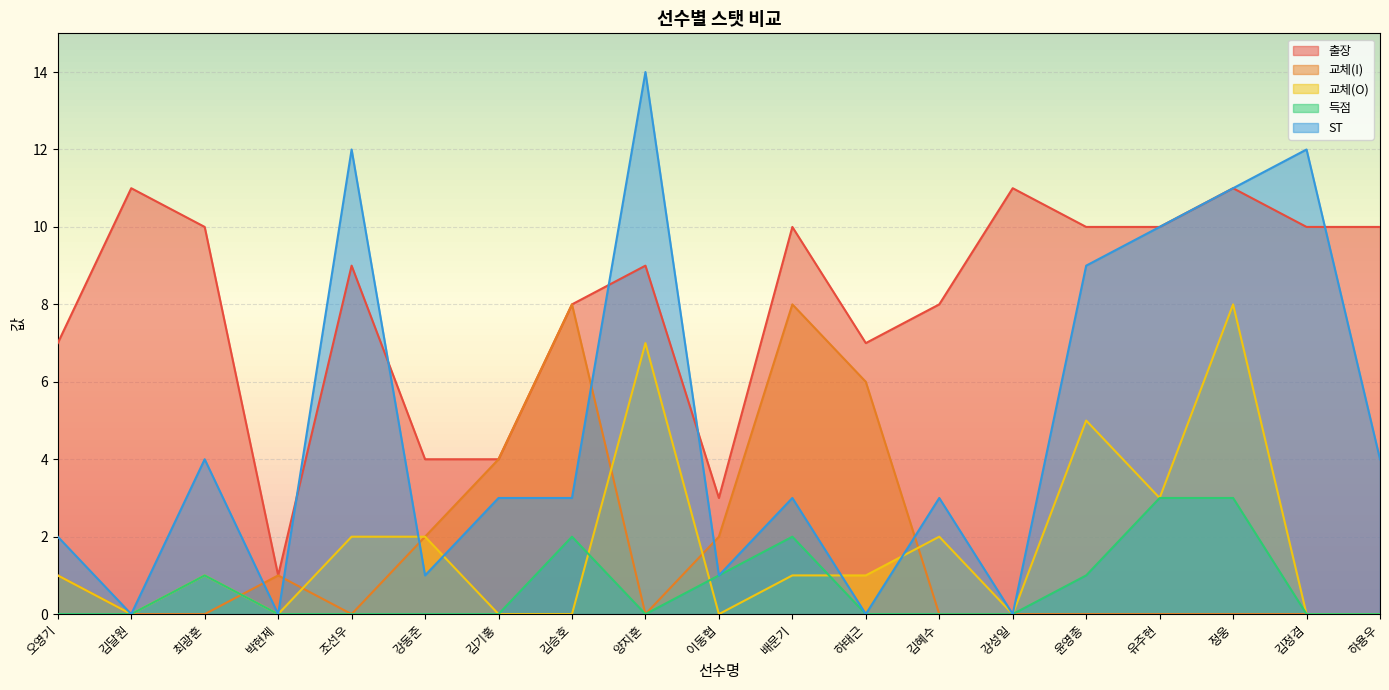

True or false: 득점 has a value of 1 at 이동협.

False